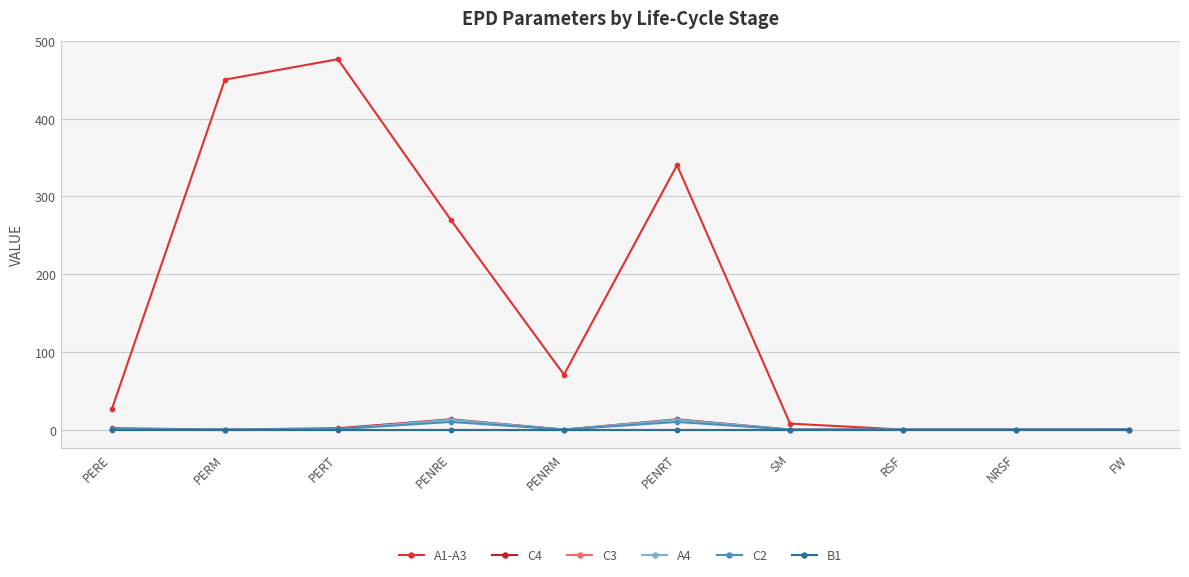

At which category does C2 reach its first local peak?

PENRE